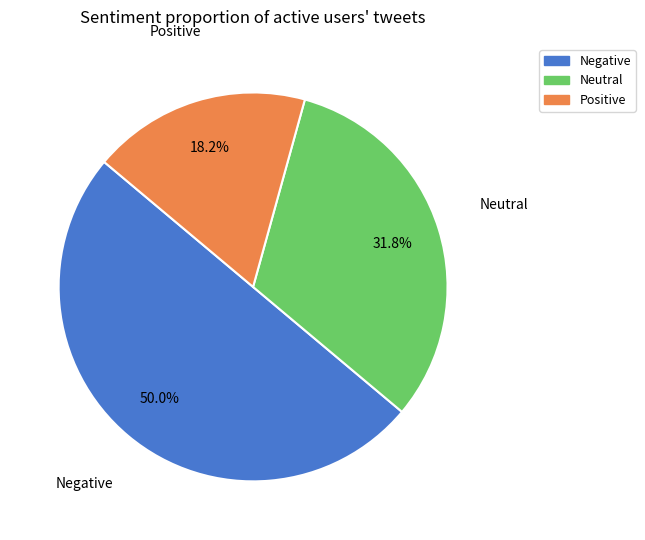

Rank the categories by value from lowest to highest.

Positive, Neutral, Negative